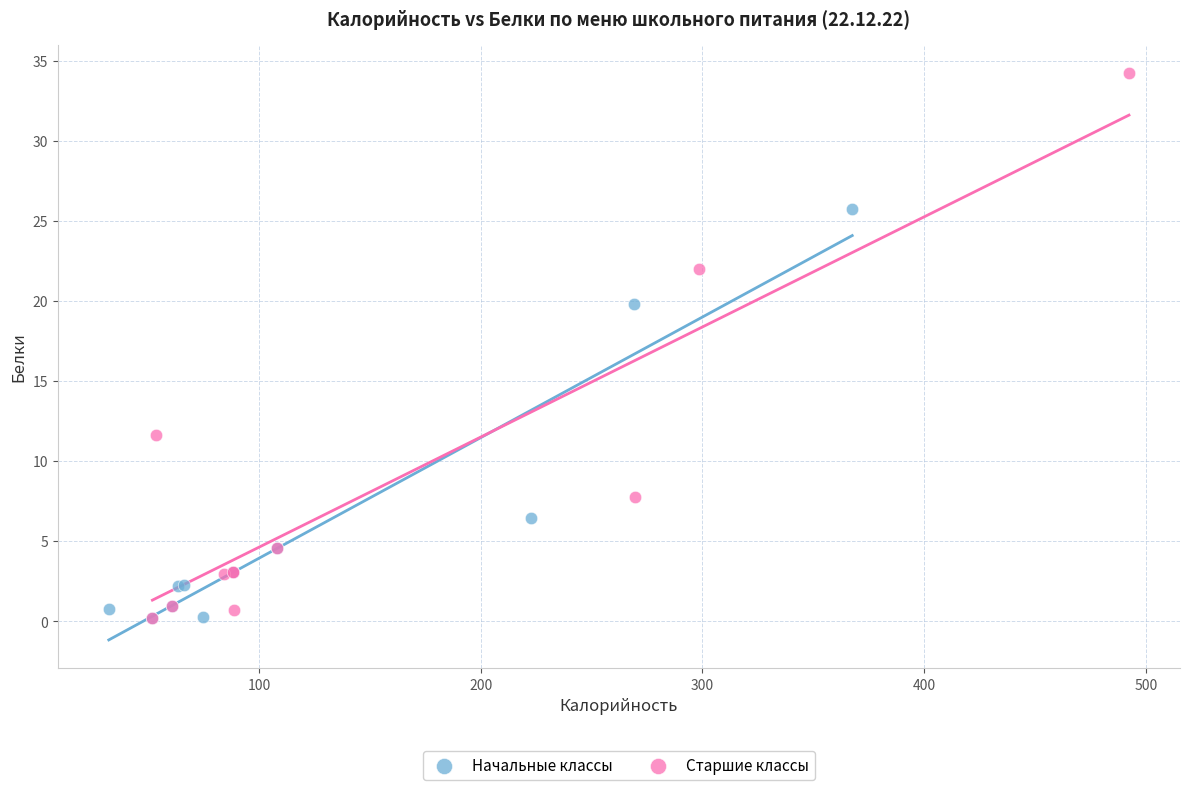

Which series has the widest spread of Y values?

Старшие классы